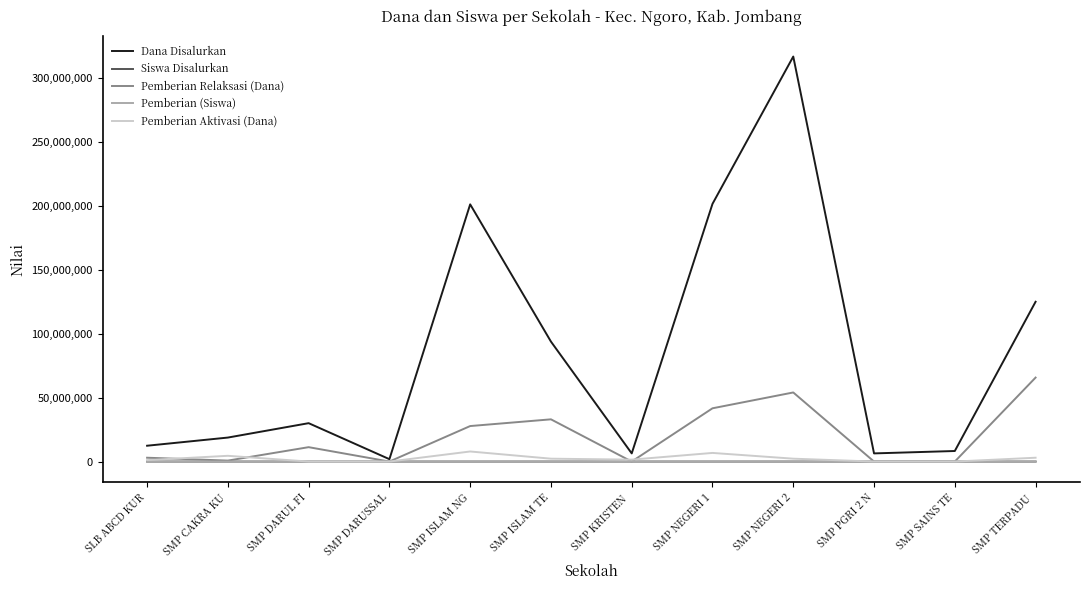

At which label is Dana Disalurkan closest to 159187500?

SMP TERPADU 